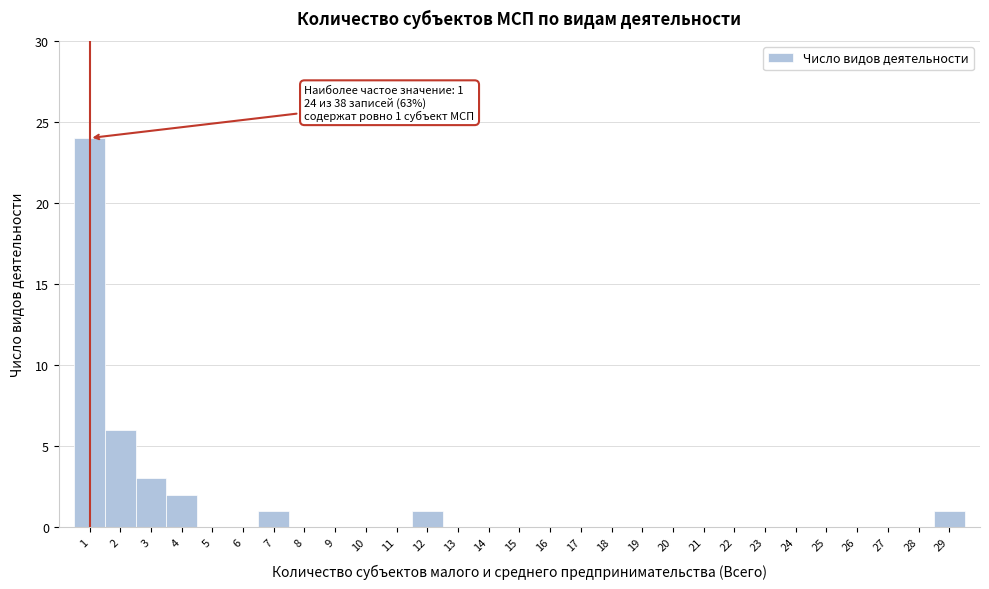

Which range on the x-axis has the tallest bar?

0.5 to 1.5